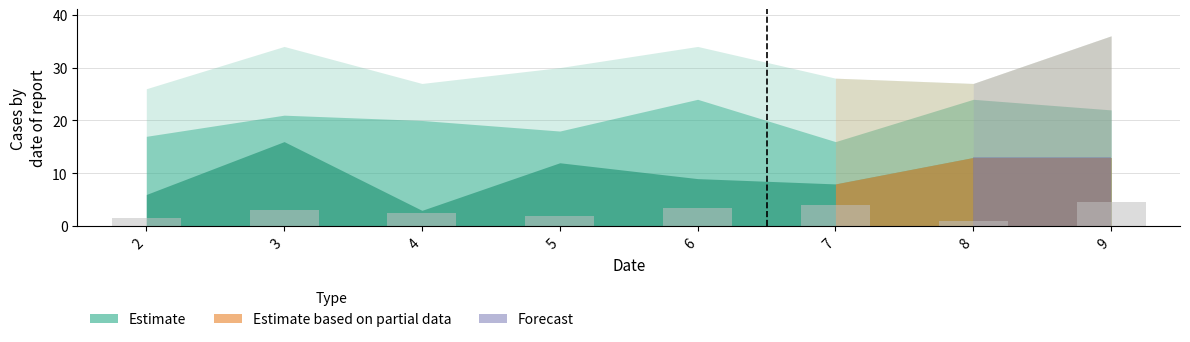

What is the sum of all values?

22.0